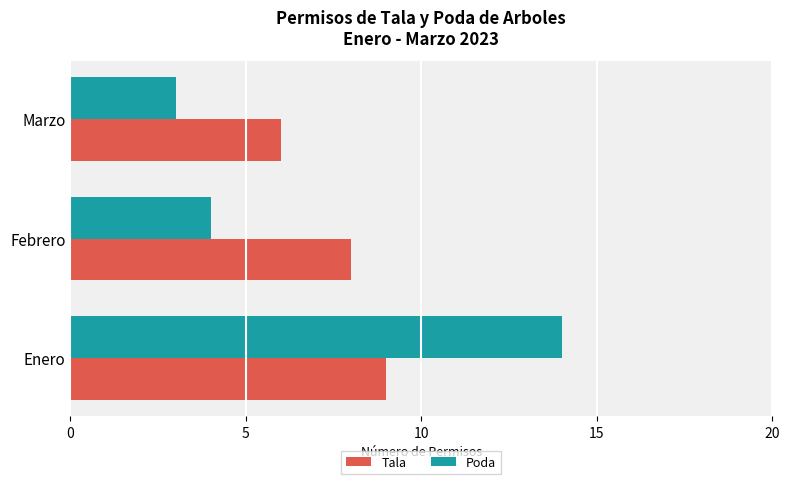

What are all the series names shown in the legend?

Tala, Poda